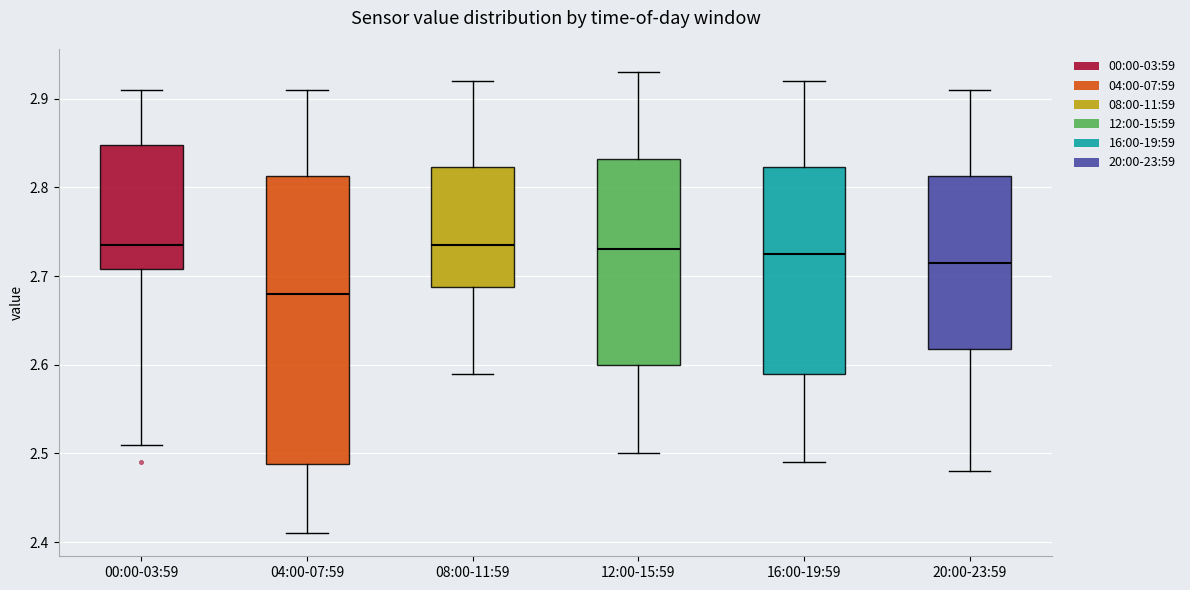

Where does the lower whisker of the box for 04:00-07:59 end on the y-axis? The values are not printed on the chart, so give them approximately, as read against the axis.

2.41